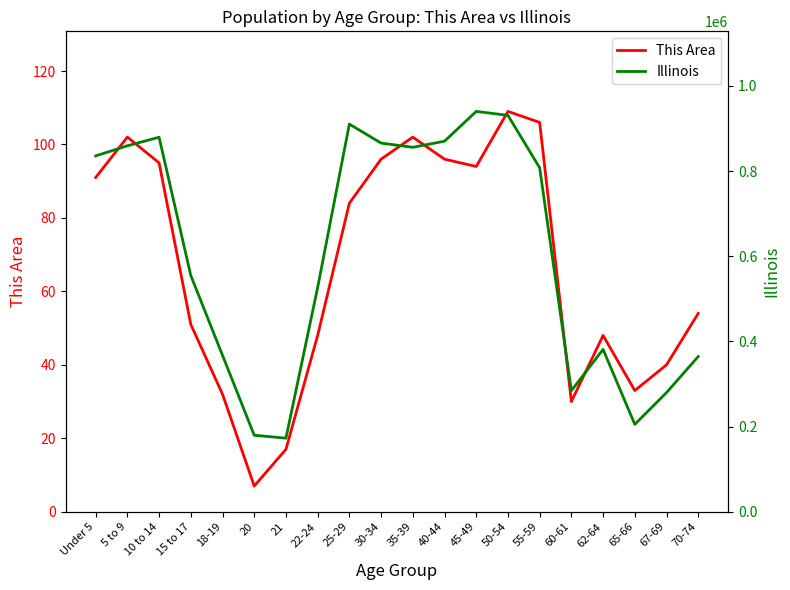

True or false: Illinois has more than 1 points higher than both neighbors.

True